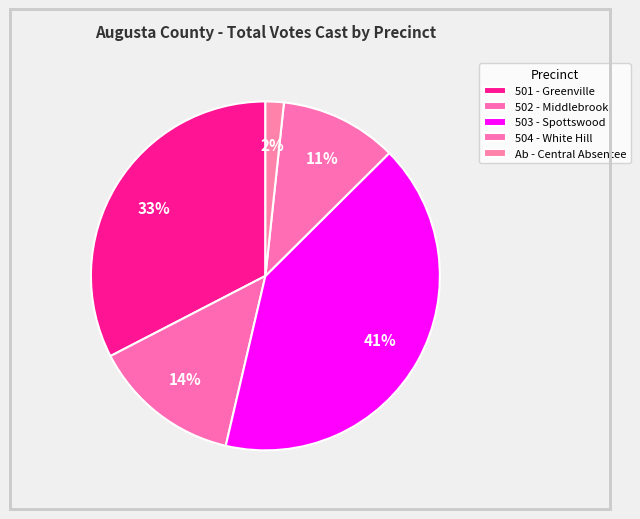

True or false: 504 - White Hill accounts for 11% of the total.

True